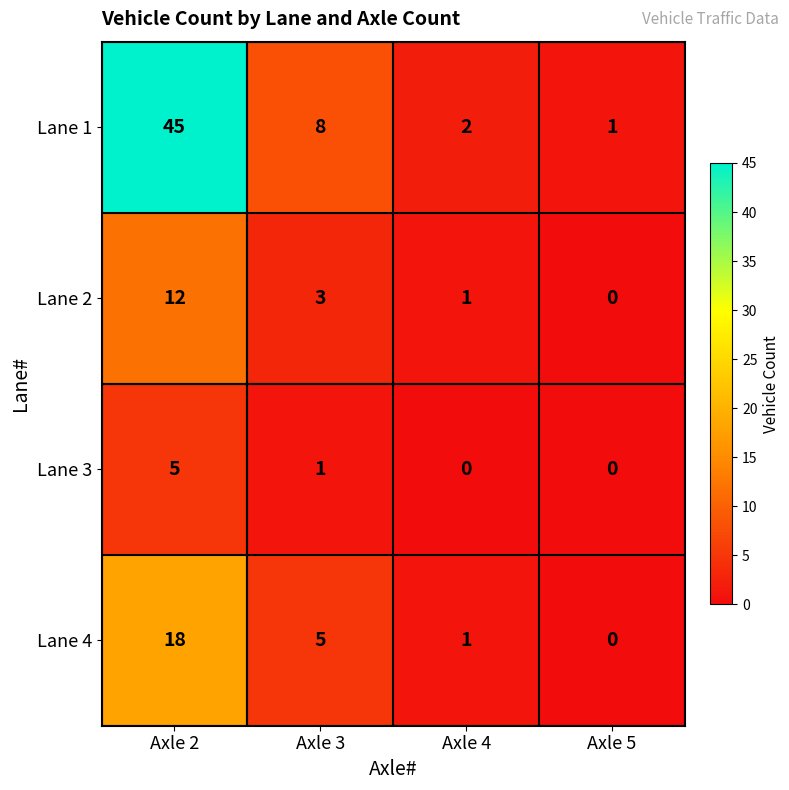

What is the difference between the Lane 2 values at Axle 2 and Axle 5?

12